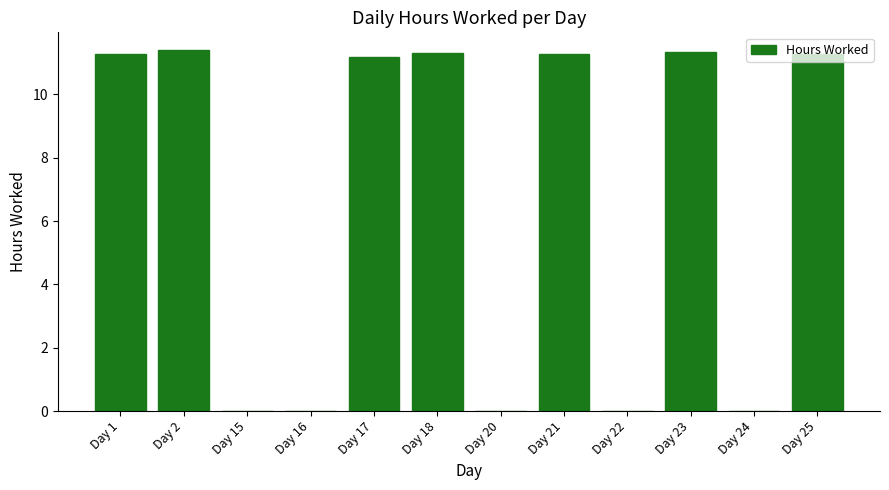

At which label does the data first exceed 11?

Day 1